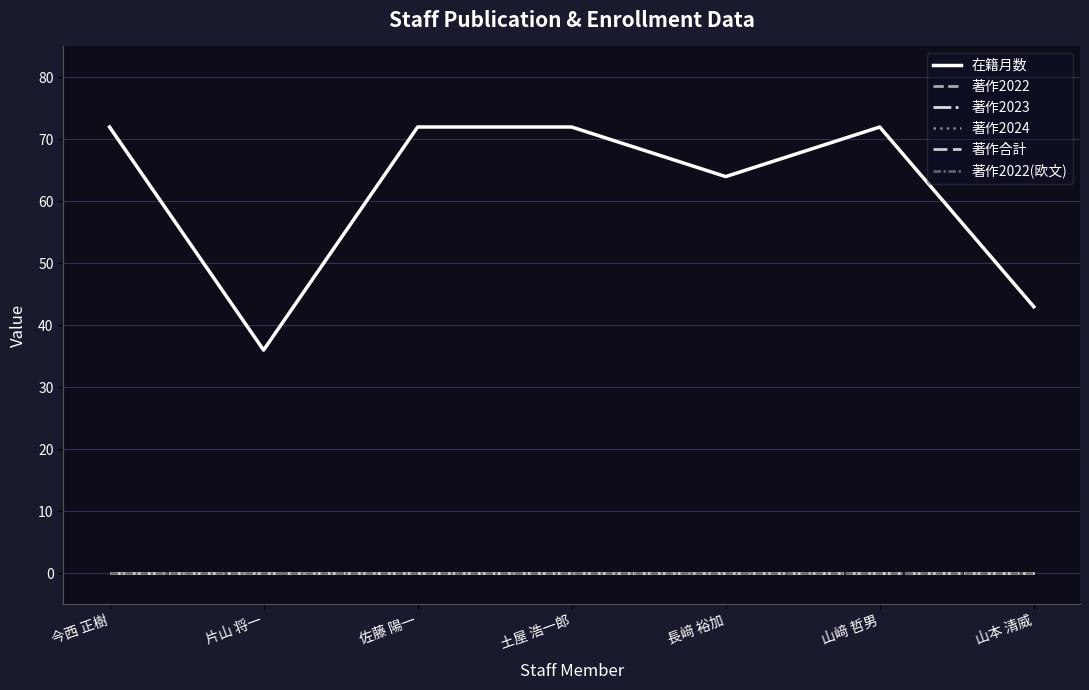

Is it true that 在籍月数 equals 129 at 山﨑 哲男?

False